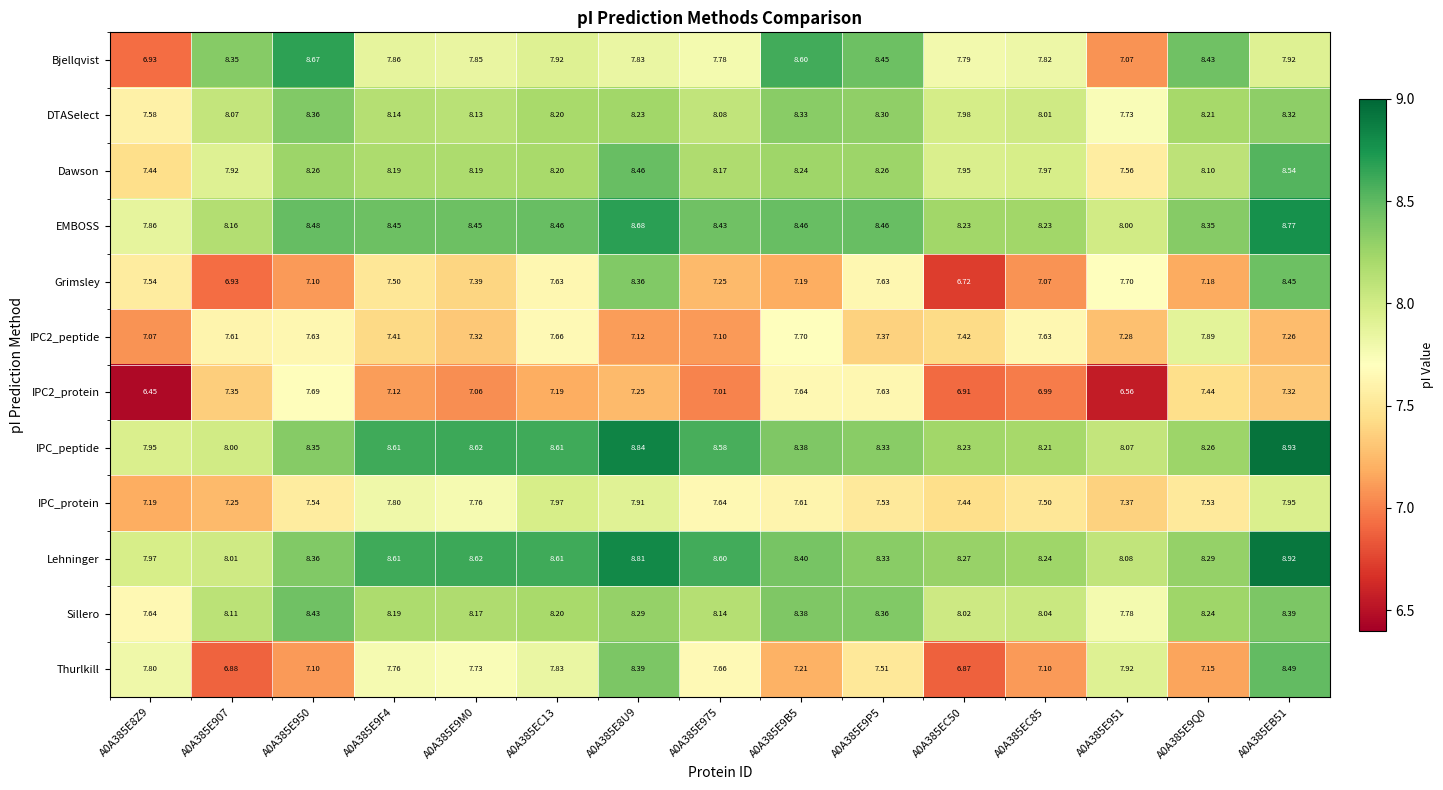

Is the value of IPC_protein at A0A385E907 greater than the value of Dawson at A0A385E907?

No